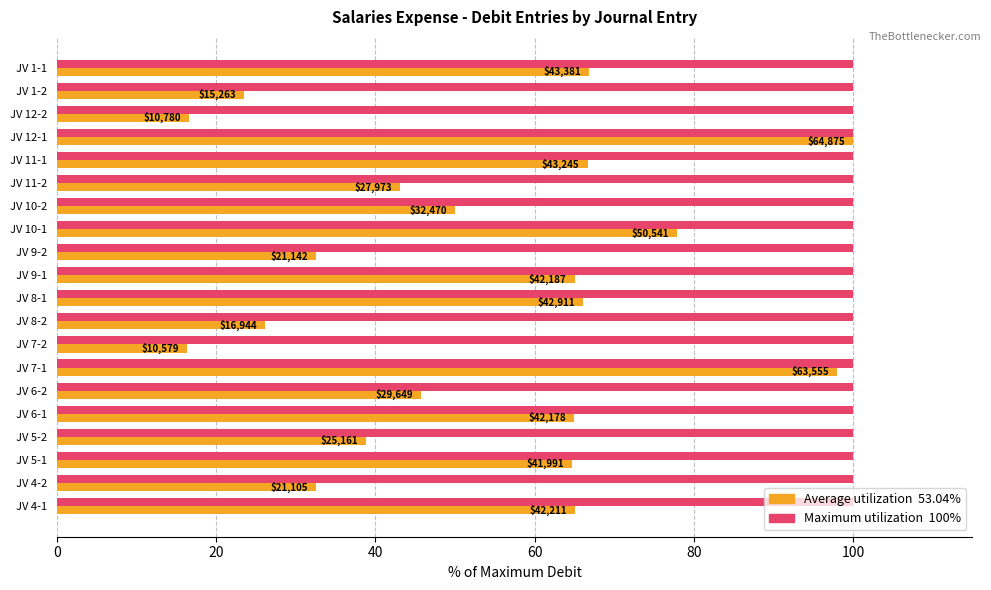

How many data points does each series have?

20